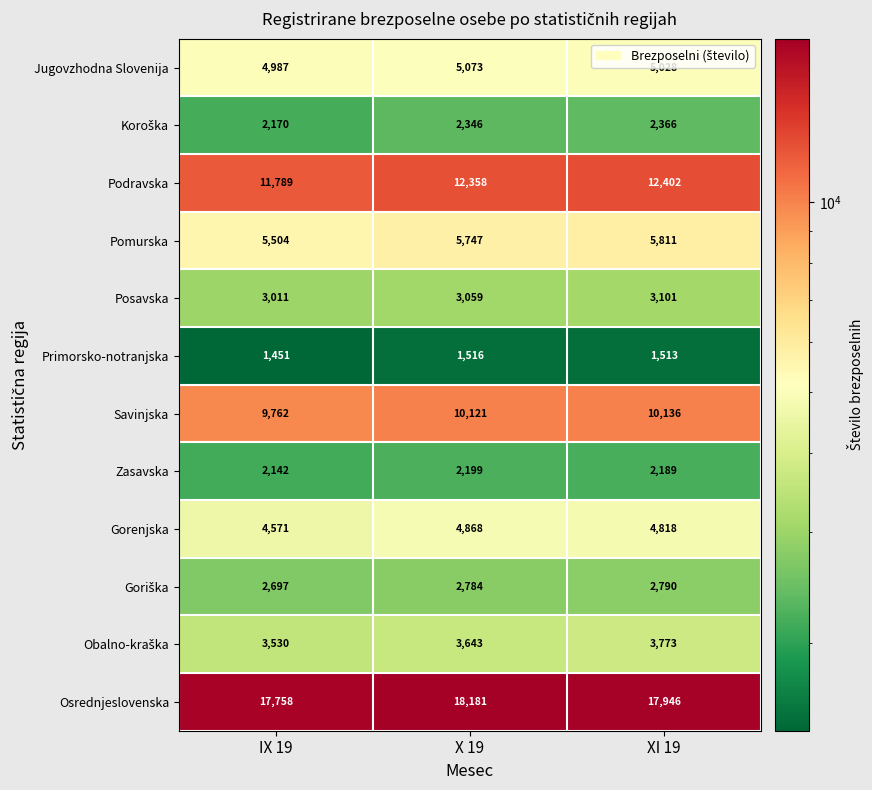

What is the difference between the maximum and minimum values in the Podravska series?

613